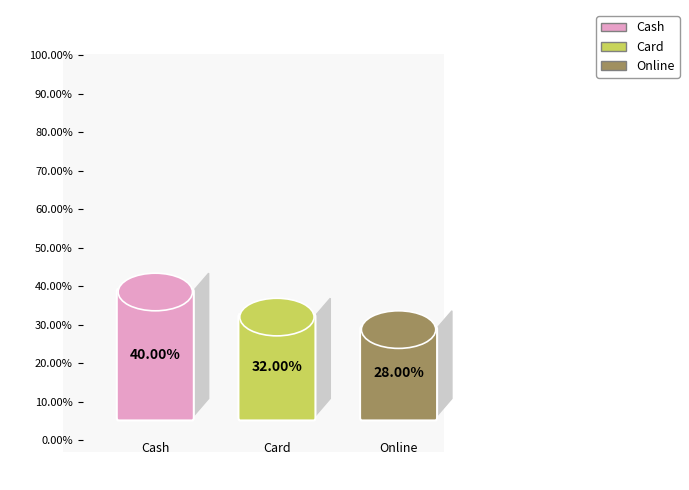

Is there any slice that represents more than half of the pie?

No